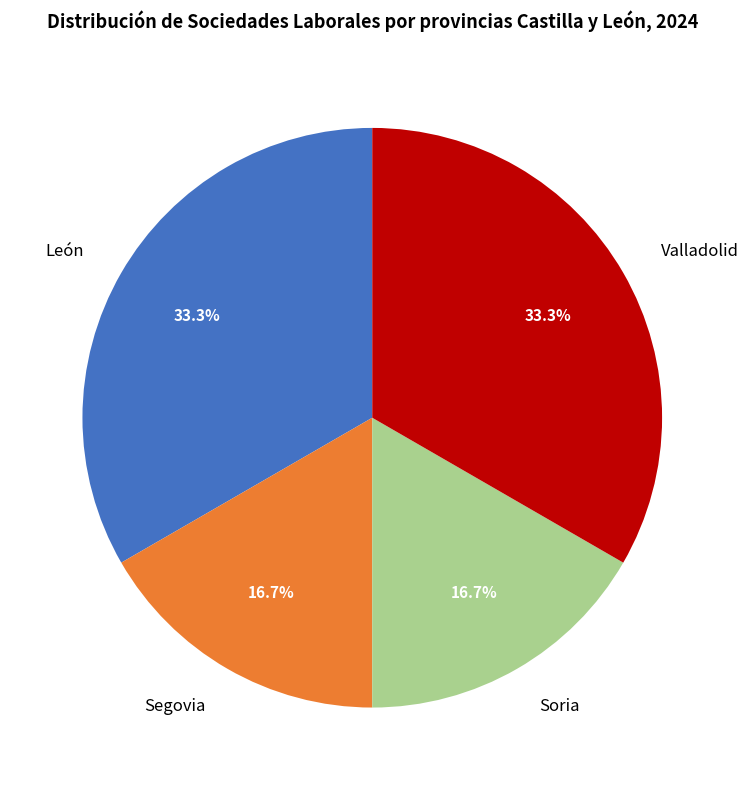

To the nearest percent, what percentage of the pie is Segovia?

17%